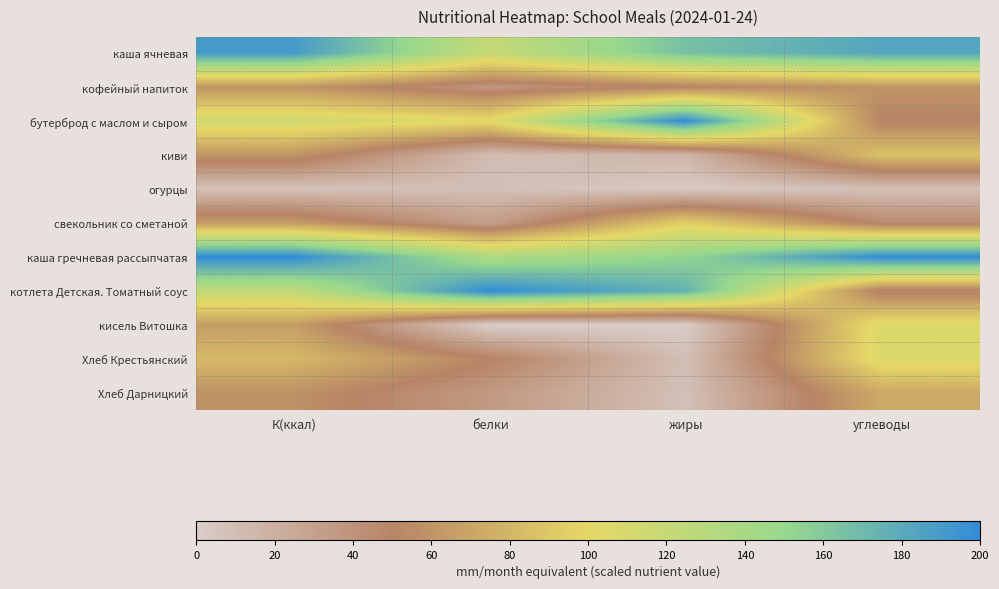

What is the difference between the highest and lowest values at жиры?

200.0